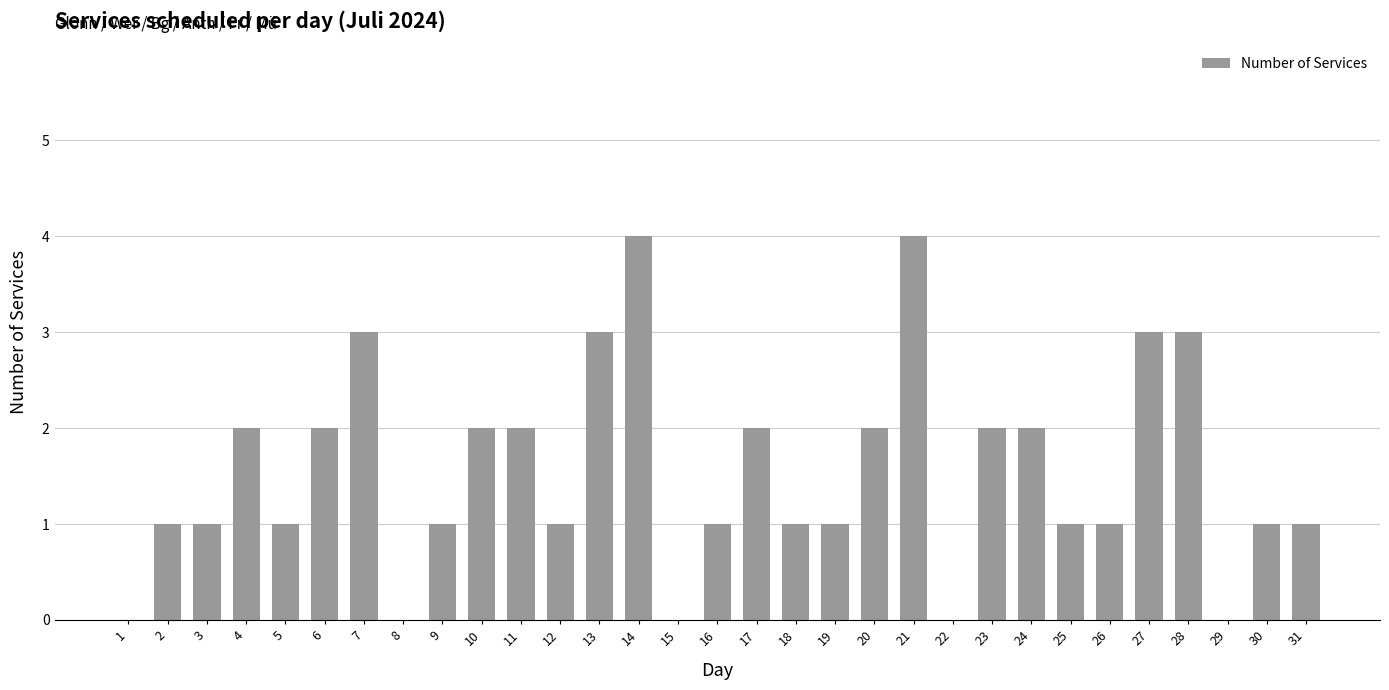

Reading left to right, list all the values displayed in this chart.

1=0	2=1	3=1	4=2	5=1	6=2	7=3	8=0	9=1	10=2	11=2	12=1	13=3	14=4	15=0	16=1	17=2	18=1	19=1	20=2	21=4	22=0	23=2	24=2	25=1	26=1	27=3	28=3	29=0	30=1	31=1